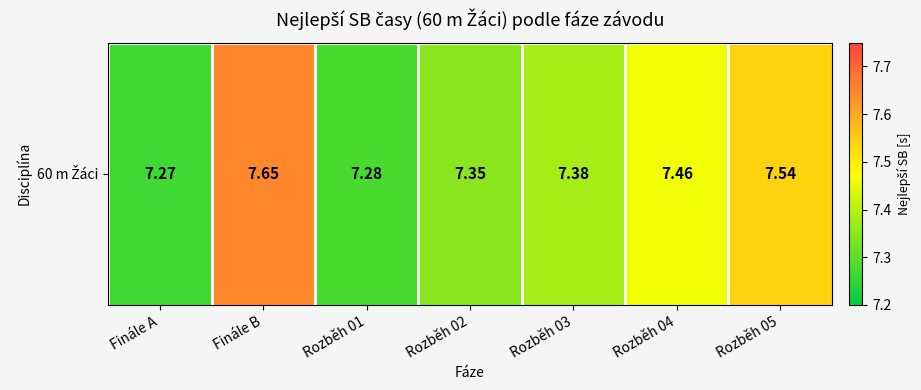

What is the smallest value displayed?

7.3